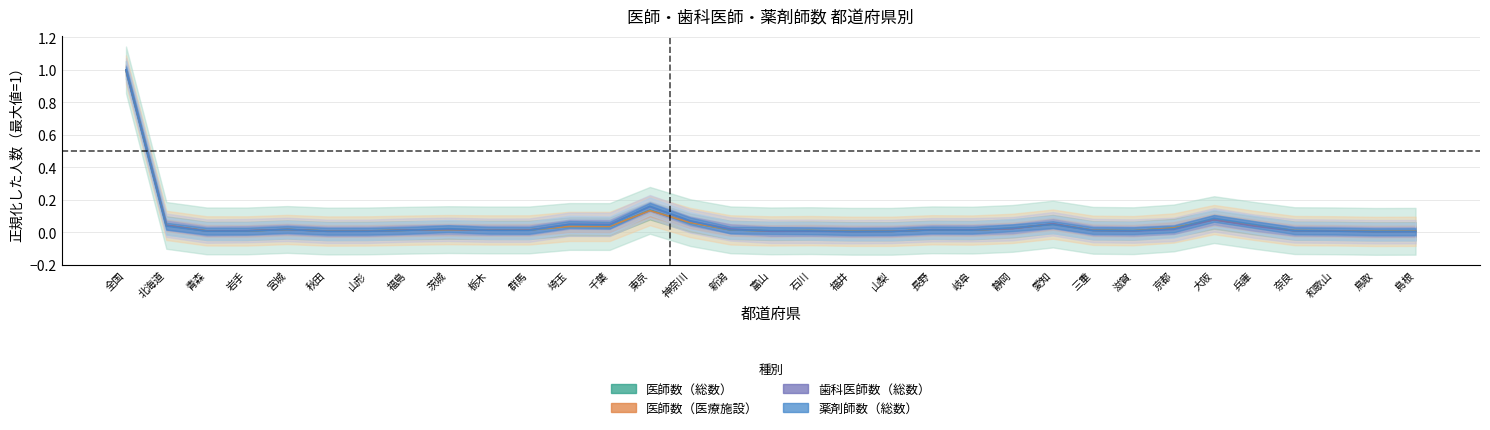

Between 福井 and 岐阜, which series saw the biggest shift?

歯科医師数（総数）